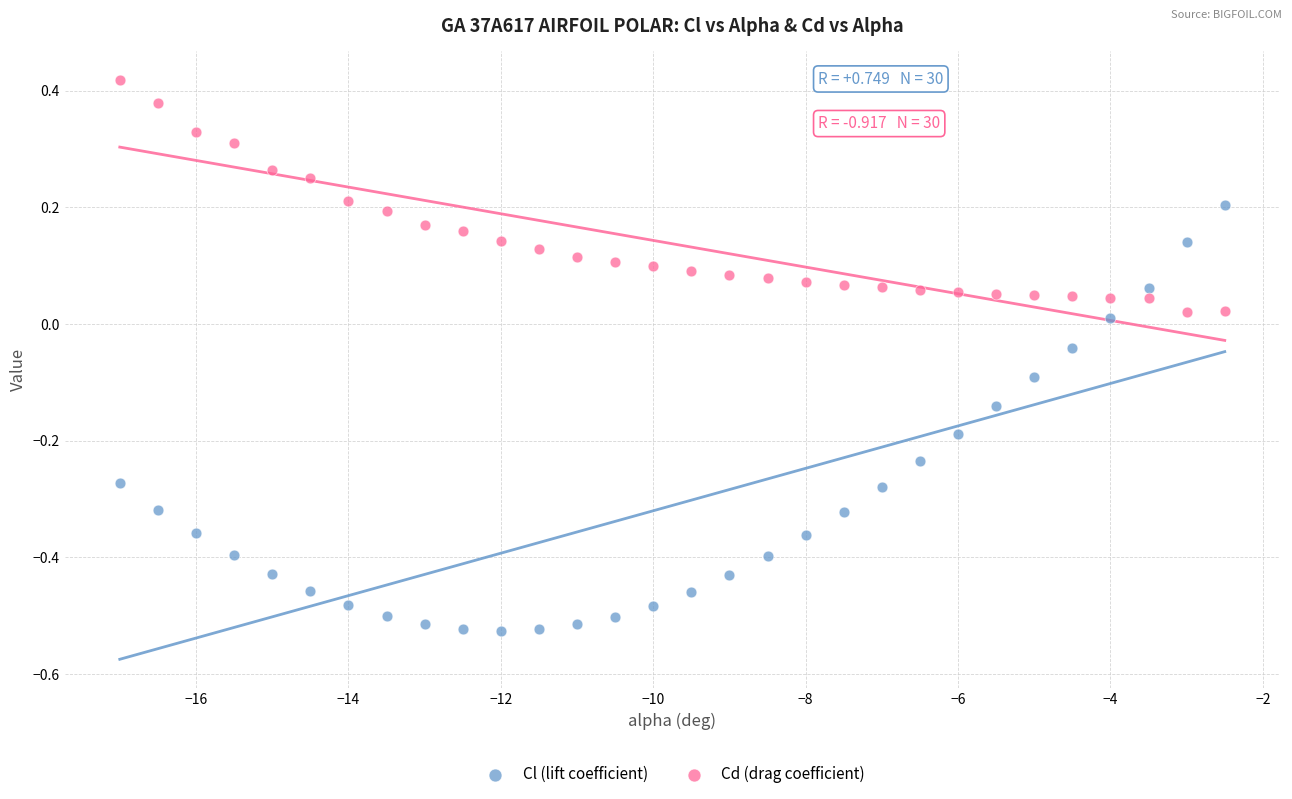

What is the X range (max minus min) for the scatter plot?

14.5